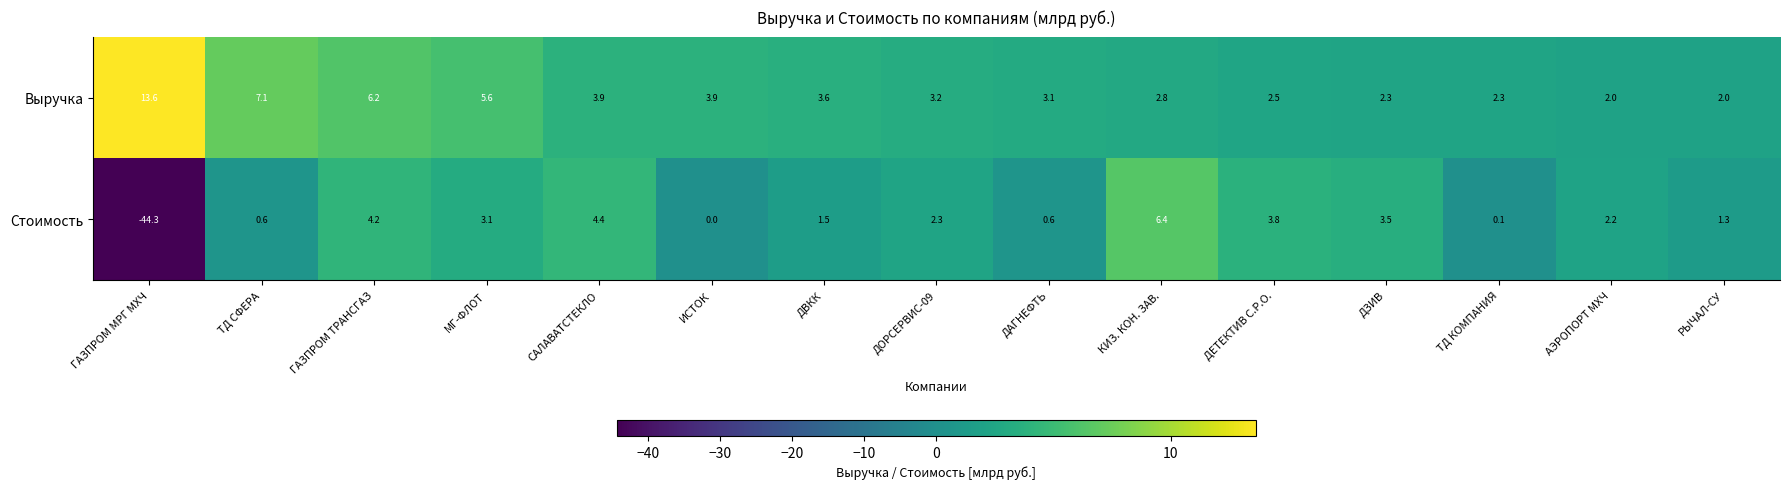

What is the difference between the Стоимость values at ДЕТЕКТИВ С.Р.О. and ДОРСЕРВИС-09?

1.5